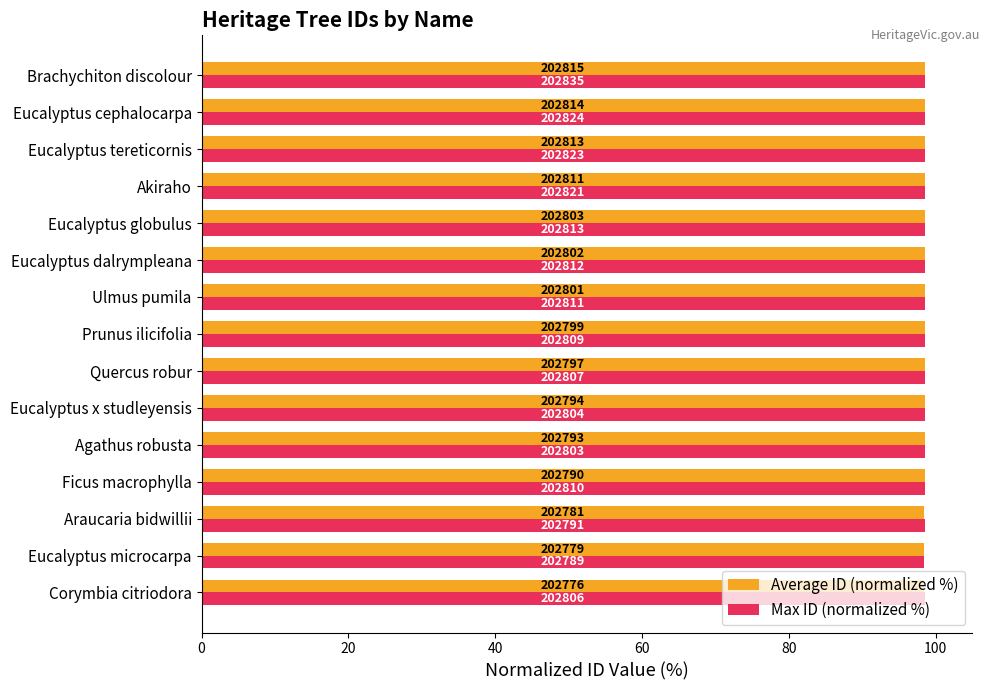

Which series has the largest range (max minus min)?

Max ID (normalized %)